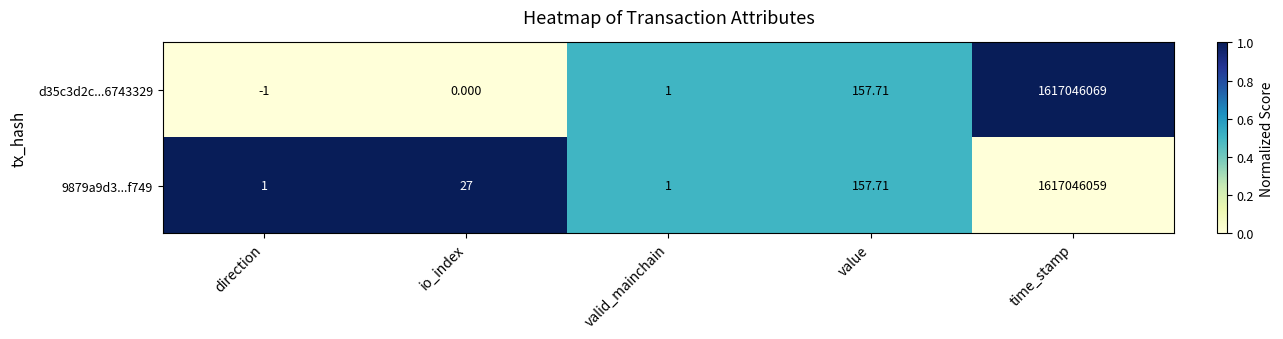

At which category is the sum across all series the highest?

time_stamp